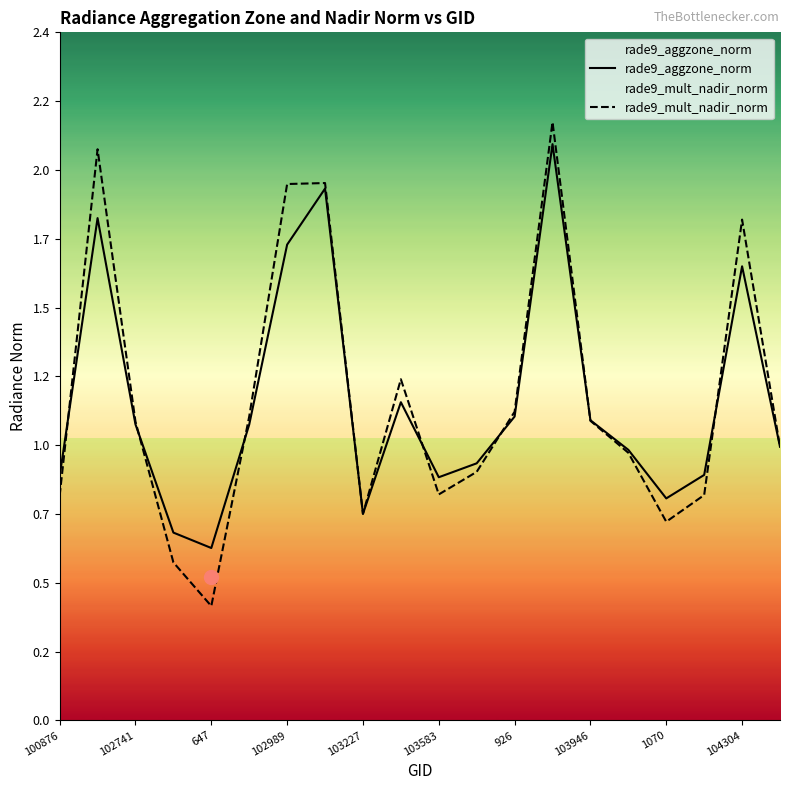

How many intersections are there between rade9_aggzone_norm and rade9_mult_nadir_norm?

8